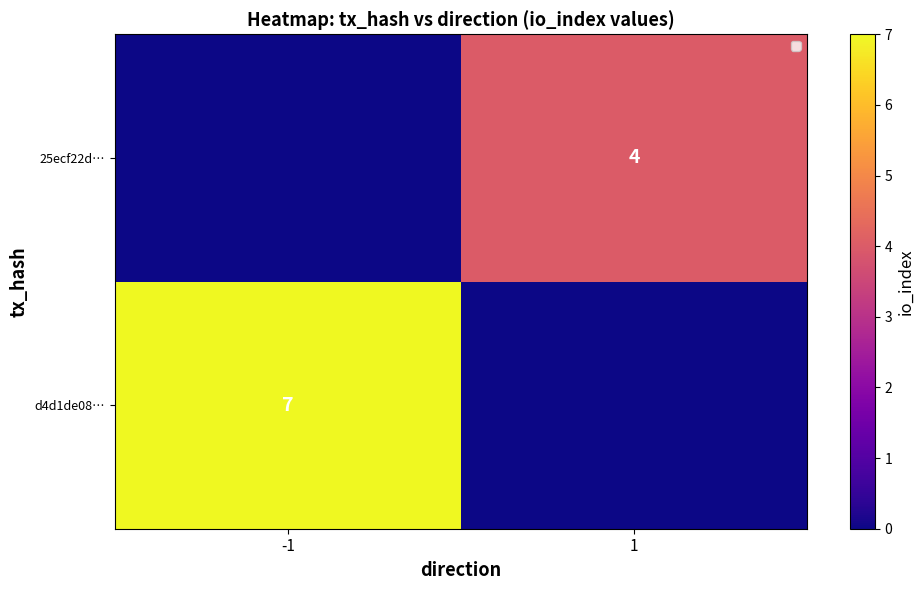

The 25ecf22d… series shows 4 at 1. True or false?

True